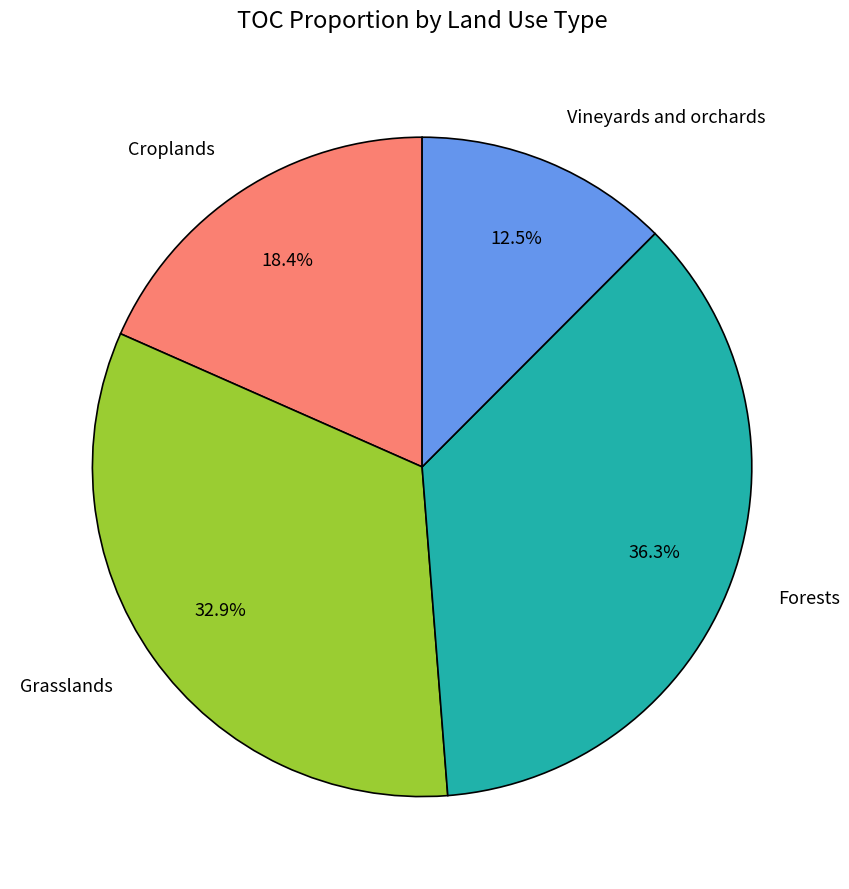

Does any single category account for the majority?

No